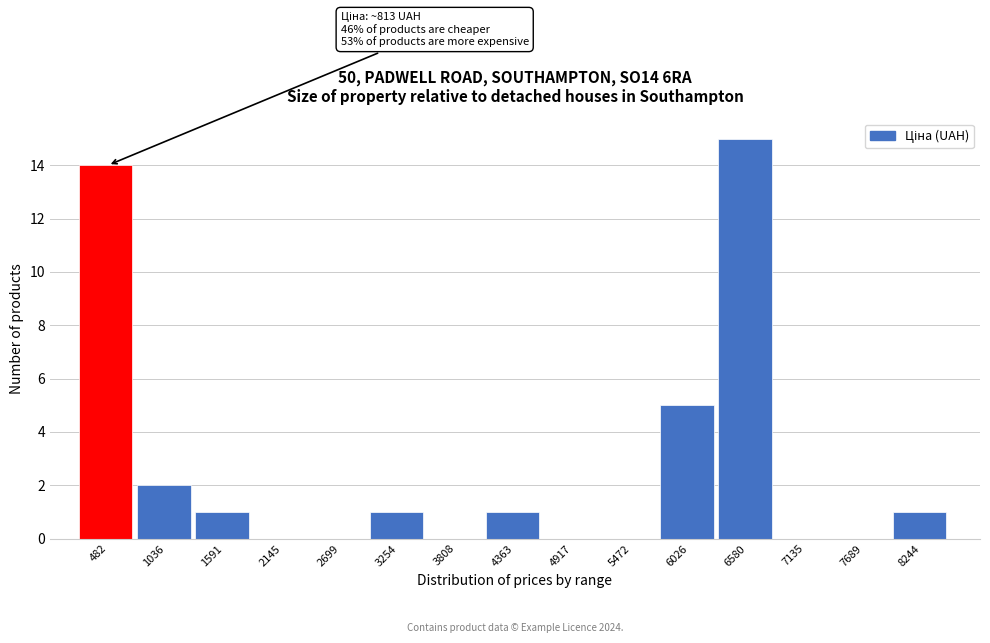

Reading left to right, what are all the values shown in this chart?

482=14	1036=2	1591=1	2145=0	2699=0	3254=1	3808=0	4363=1	4917=0	5472=0	6026=5	6580=15	7135=0	7689=0	8244=1